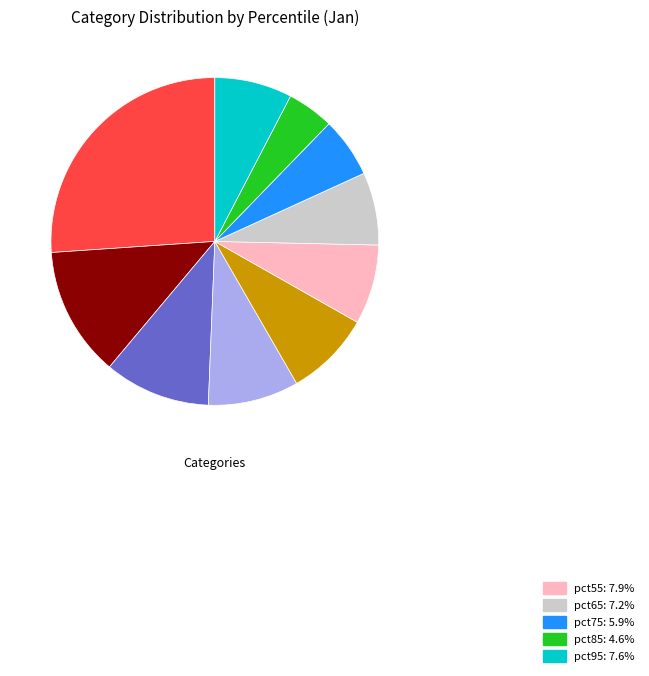

Is there a majority slice in this chart?

No